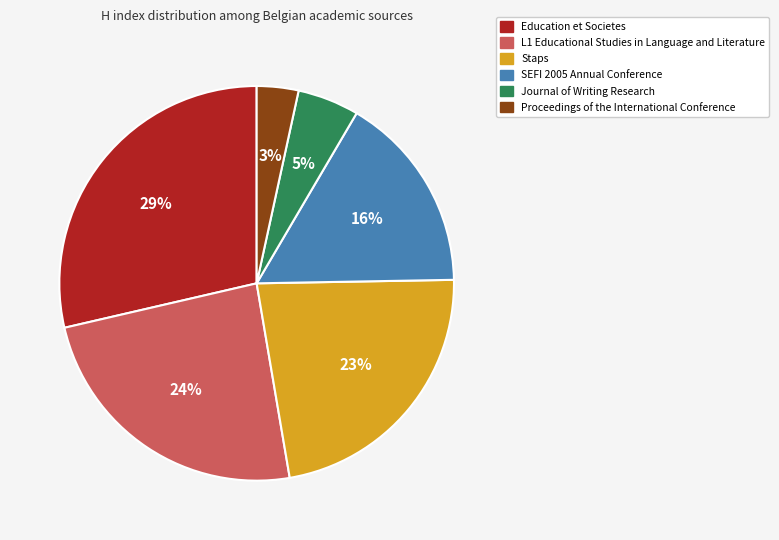

What is the smallest slice in the pie chart?

Proceedings of the International Conference